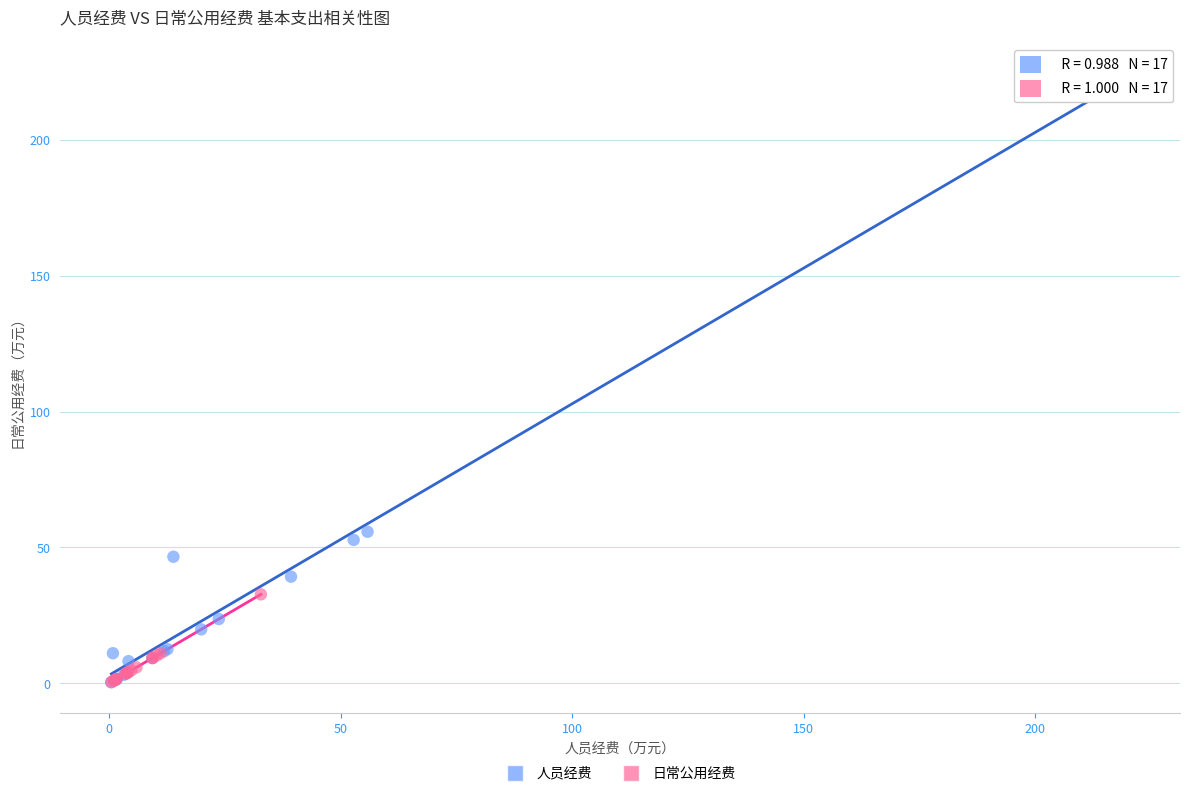

Which series contains the highest Y value?

人员经费